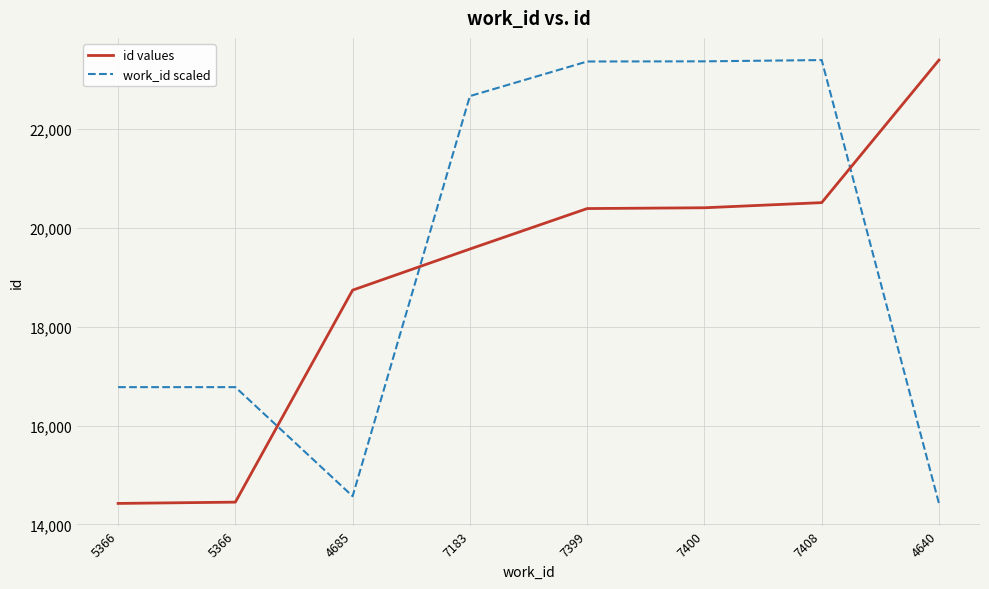

What is the maximum value shown in the chart?

23397.0